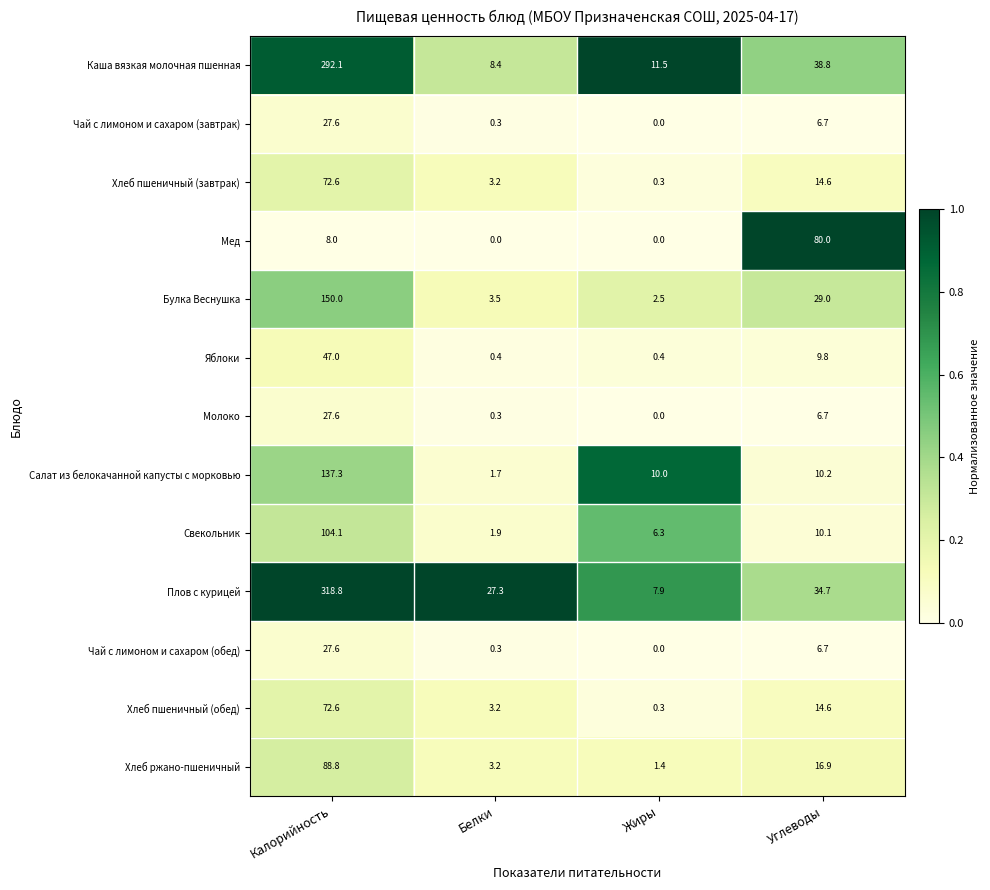

Which category has the highest value in the Каша вязкая молочная пшенная series?

Калорийность